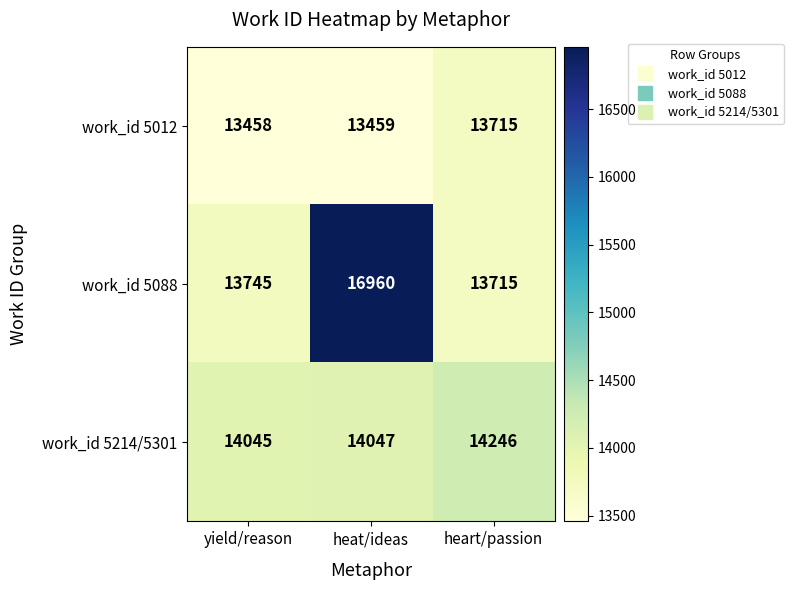

How many data points does each series have?

3